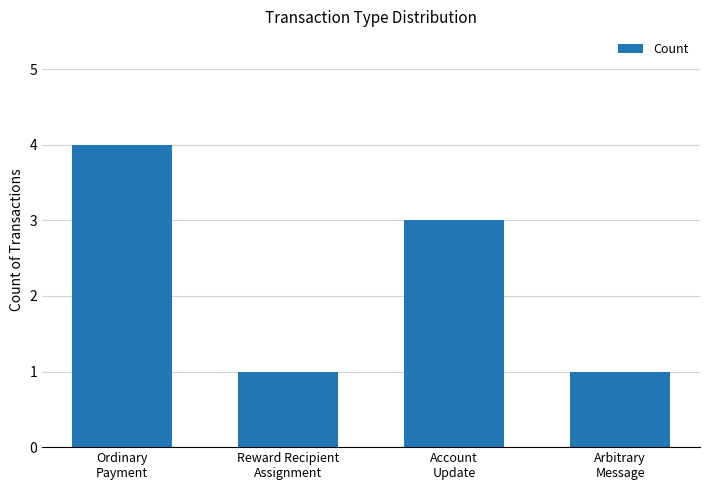

Are the bars horizontal?

No